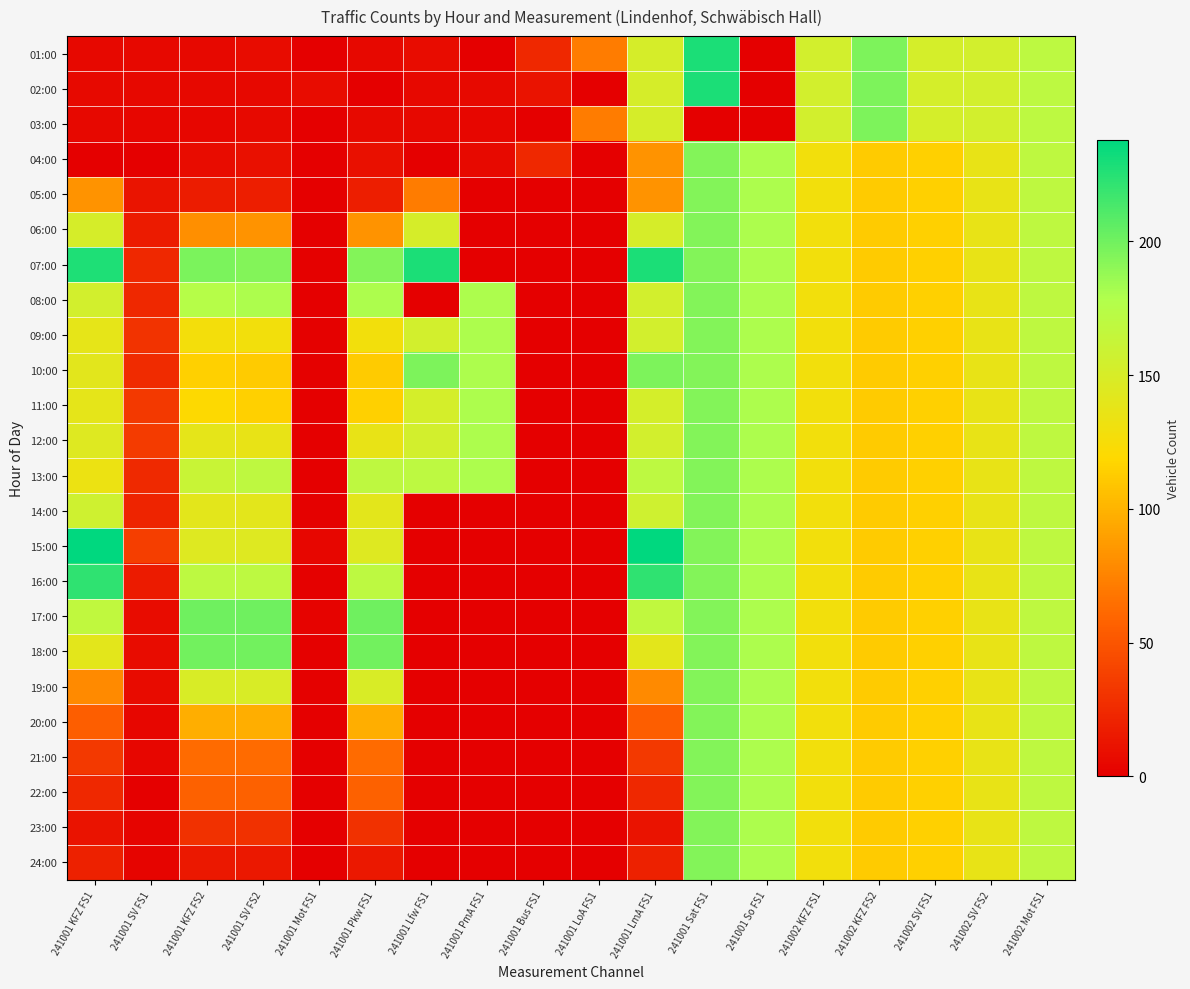

At which category is the sum across all series the highest?

241001 Sat FS1